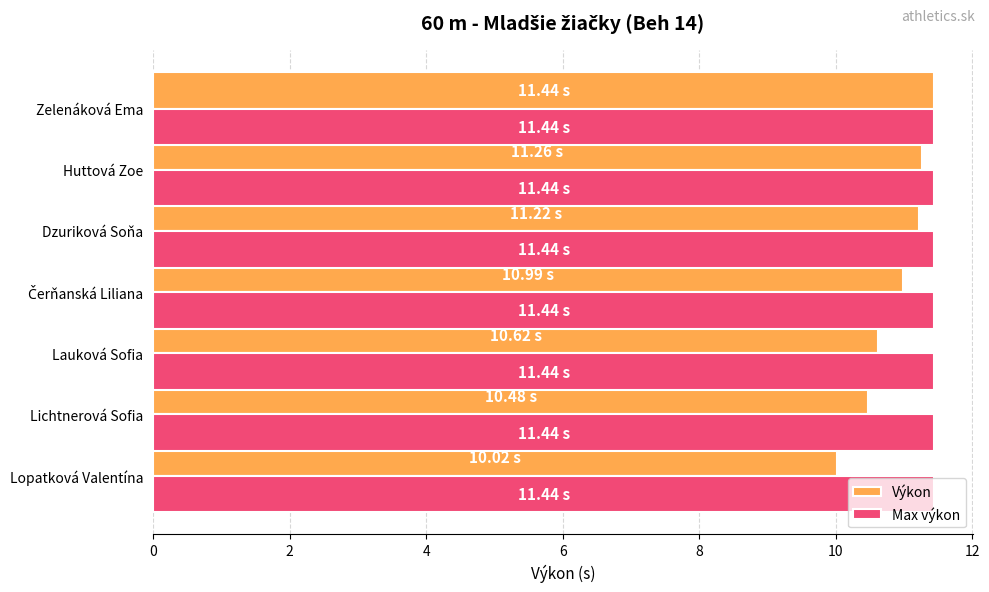

What is the difference between the highest and lowest values at Lauková Sofia?

0.8